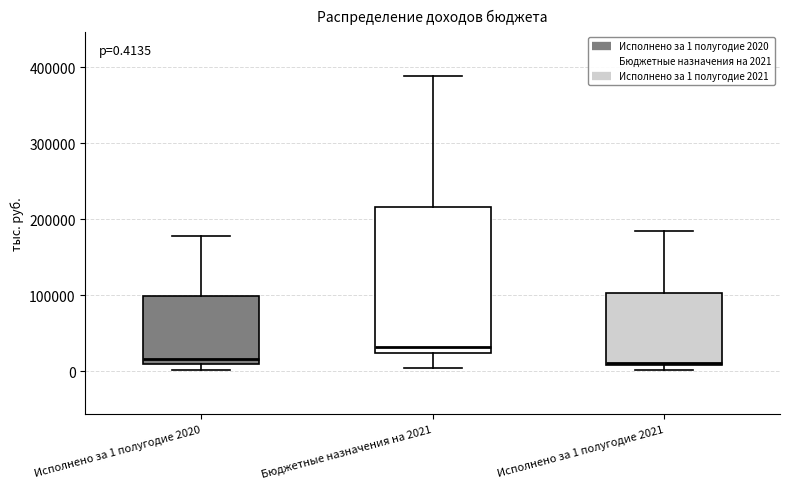

Which box is the tallest, from its lower edge to its upper edge?

Бюджетные назначения на 2021